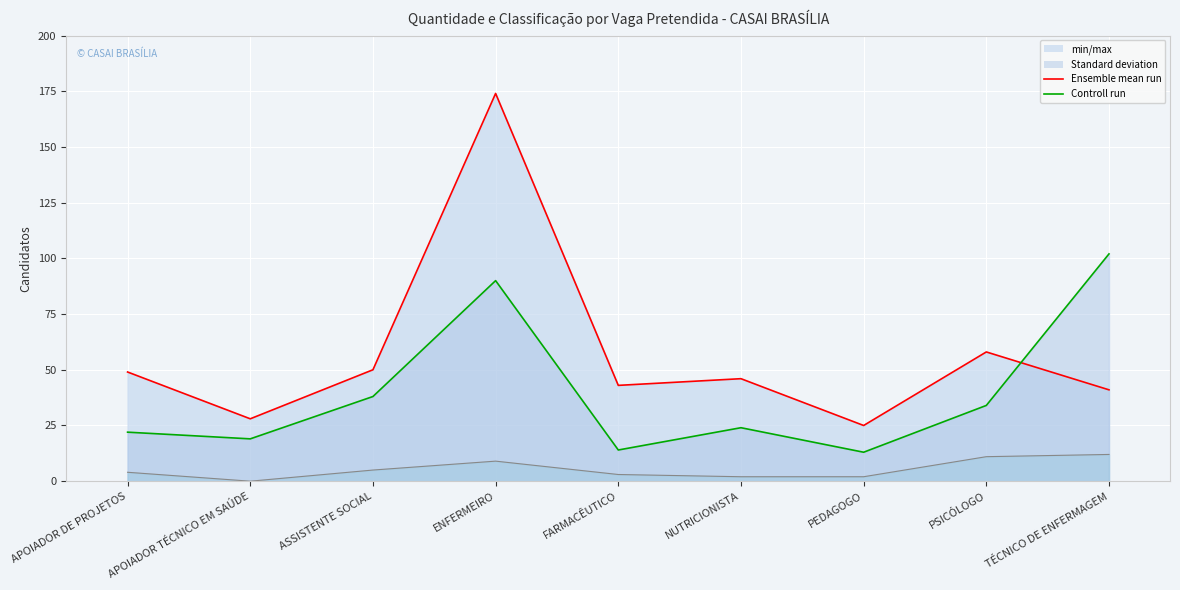

Where is the first local maximum for CANCELADO?

ENFERMEIRO